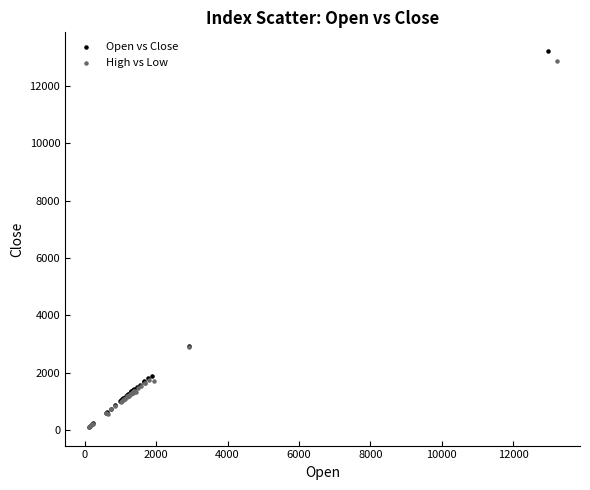

Which series has the largest Y range (max minus min)?

Open vs Close